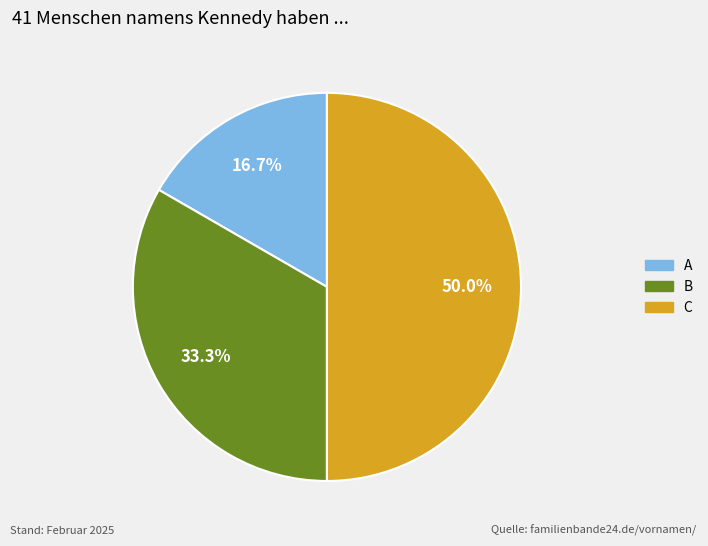

To the nearest percent, what percentage of the pie is B?

33%